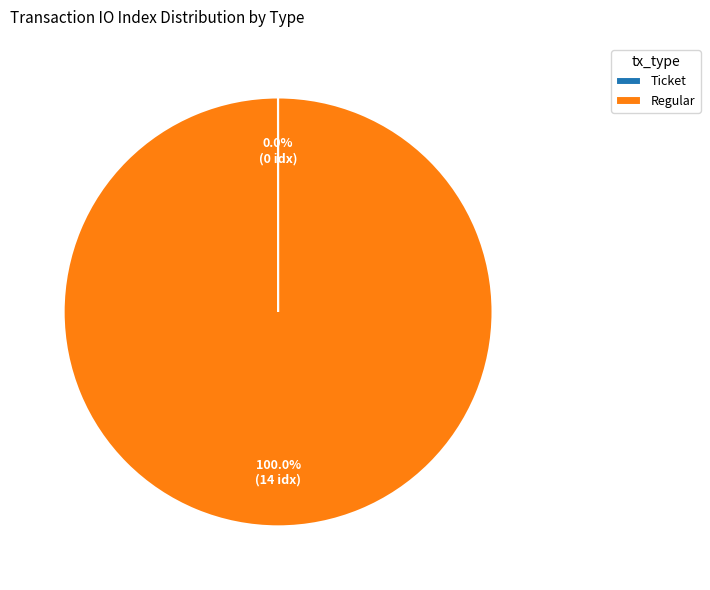

Which slice is the largest?

Regular